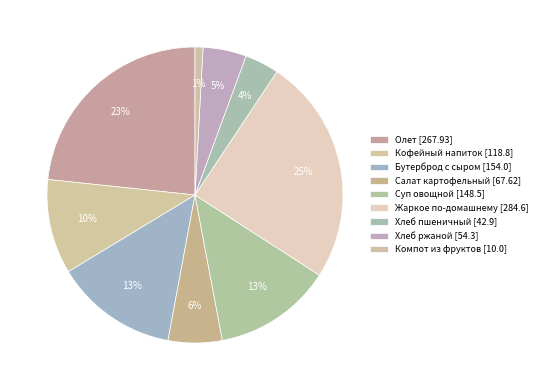

Count the number of slices in the pie.

9